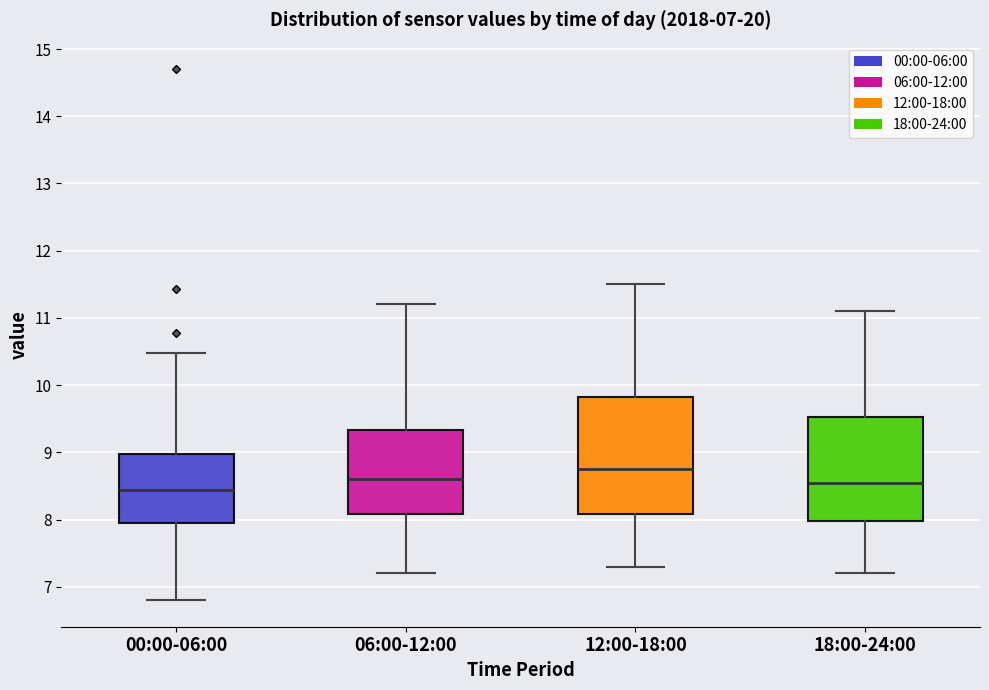

Where is the upper edge of the box for 18:00-24:00 on the y-axis? The values are not printed on the chart, so give them approximately, as read against the axis.

9.5